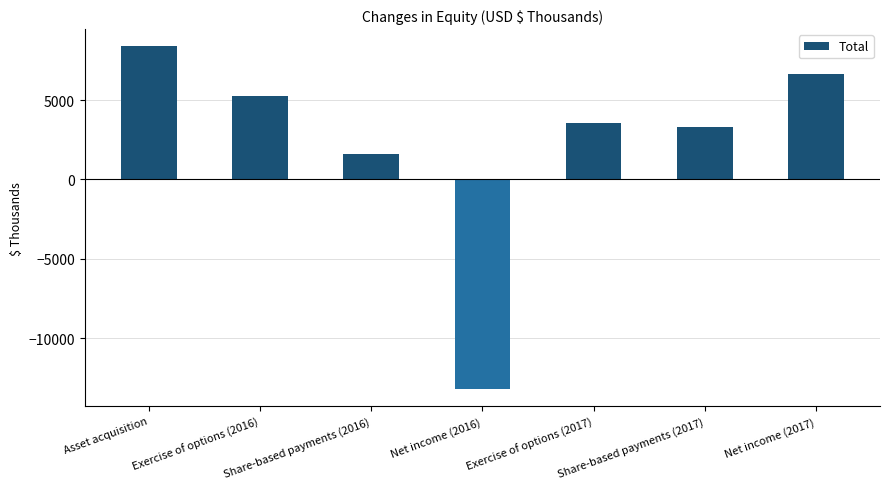

Rank the categories by value from lowest to highest.

Net income (2016), Share-based payments (2016), Share-based payments (2017), Exercise of options (2017), Exercise of options (2016), Net income (2017), Asset acquisition